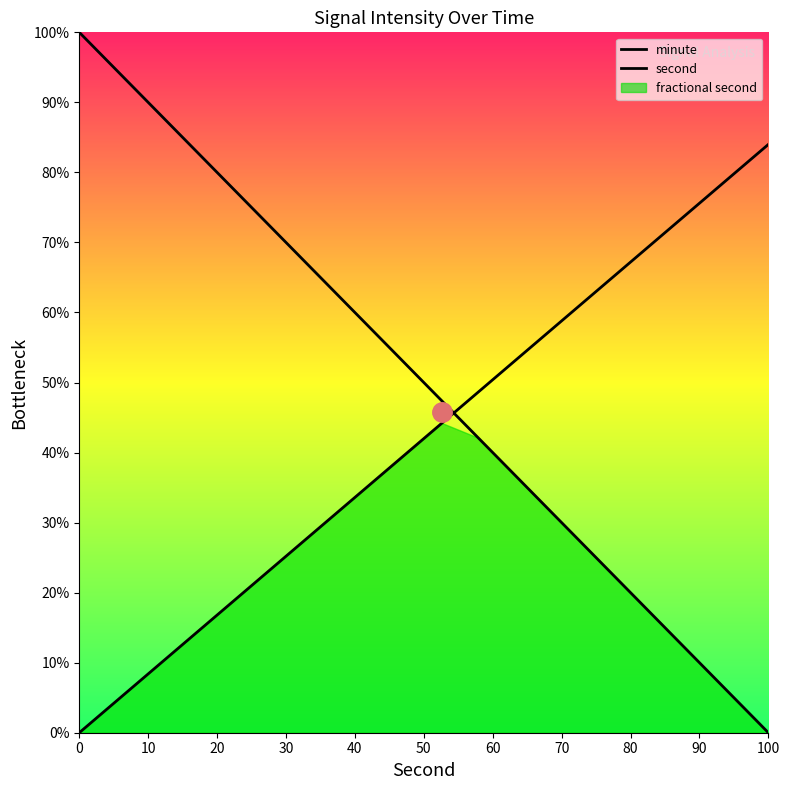

What is the difference between the second highest and minimum values in the second series?

79.6